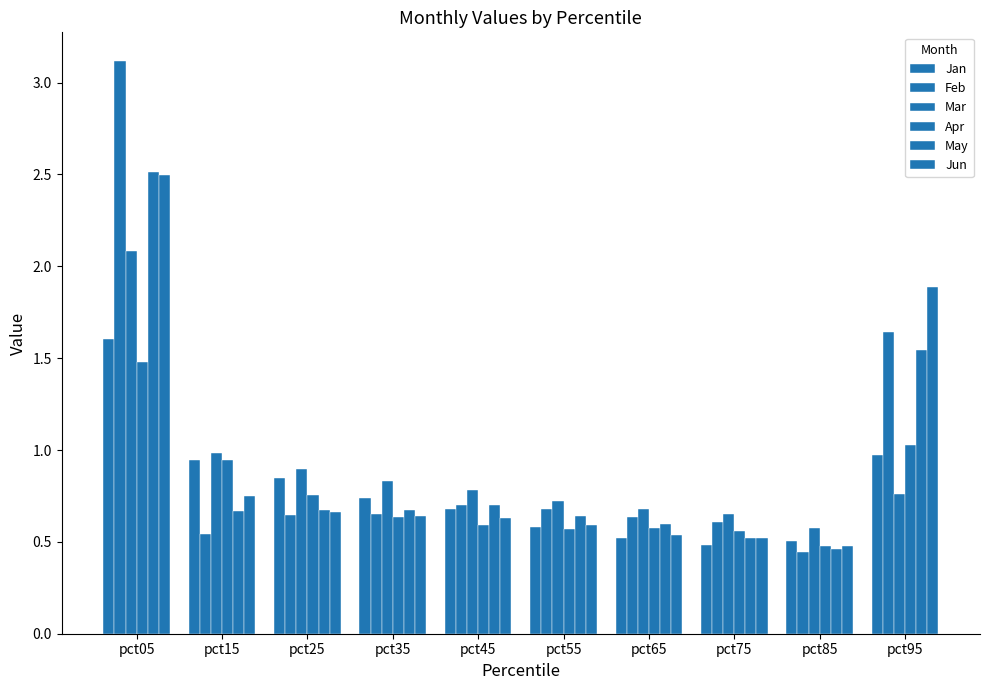

At which category does the chart reach its minimum across all series?

pct85